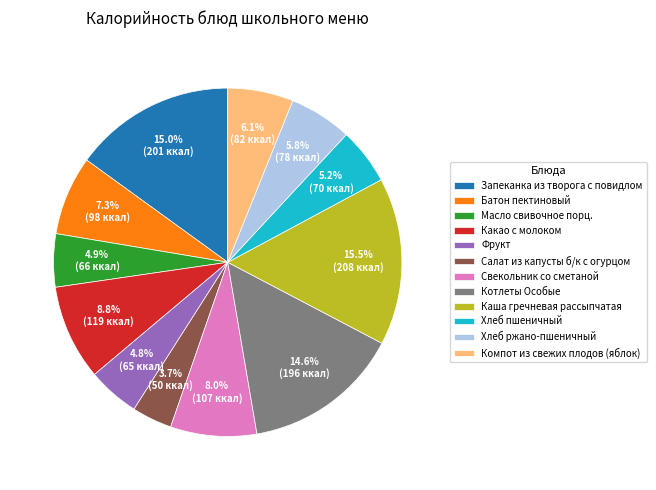

True or false: Фрукт accounts for 5% of the total.

True